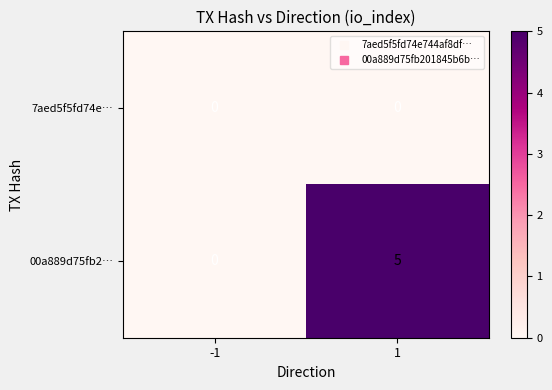

The value of 7aed5f5fd74e… at -1 is 0. True or false?

True